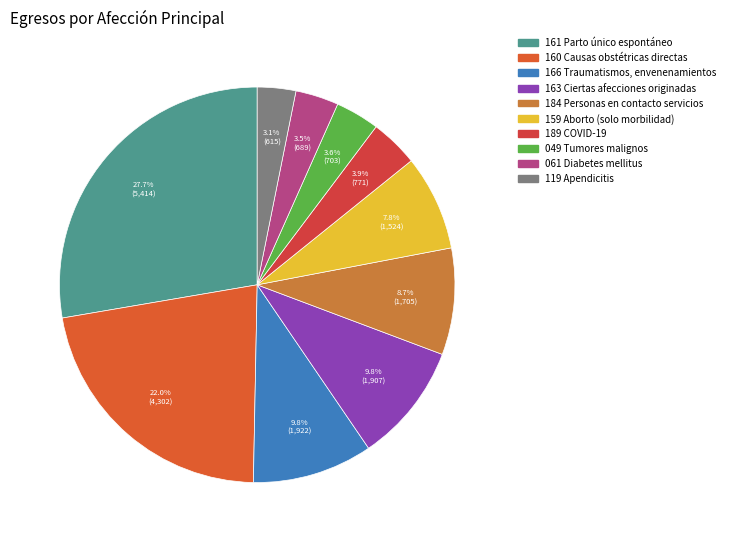

Is 119 Apendicitis the majority of the pie?

No